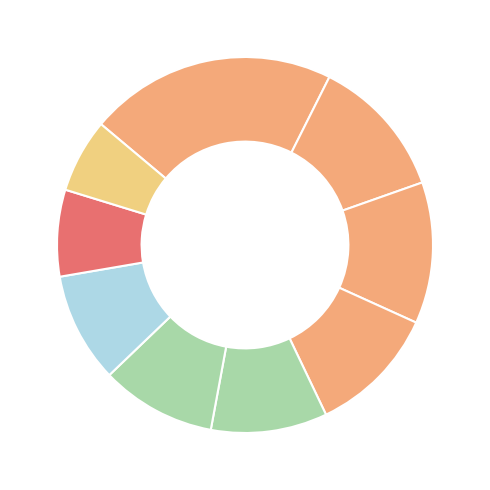

Count the number of slices in the pie.

9